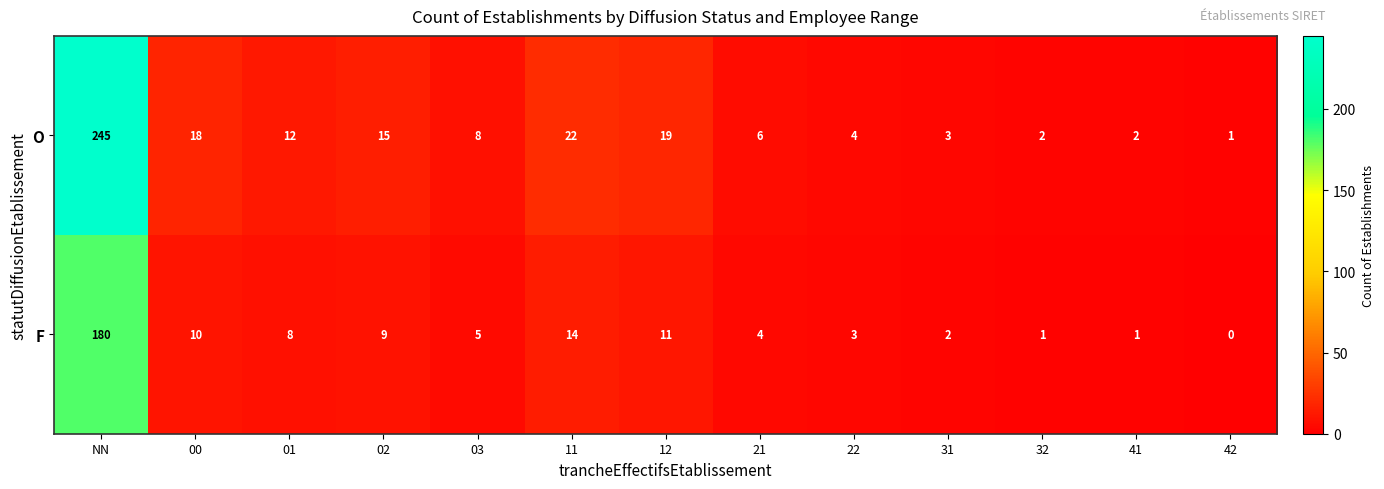

Reading left to right, list all the values displayed in this chart.

O: NN=245	00=18	01=12	02=15	03=8	11=22	12=19	21=6	22=4	31=3	32=2	41=2	42=1
F: NN=180	00=10	01=8	02=9	03=5	11=14	12=11	21=4	22=3	31=2	32=1	41=1	42=0